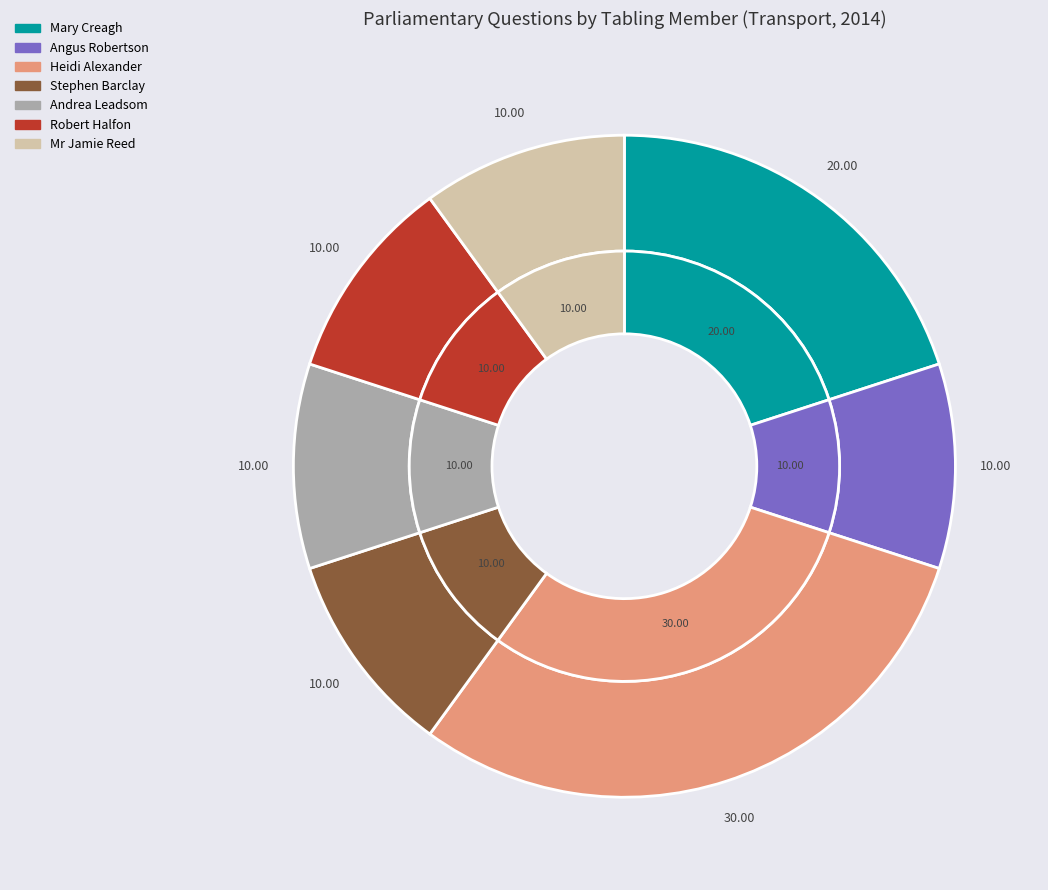

Between Mr Jamie Reed (193890) and Robert Halfon (193871), which is larger?

Mr Jamie Reed (193890)